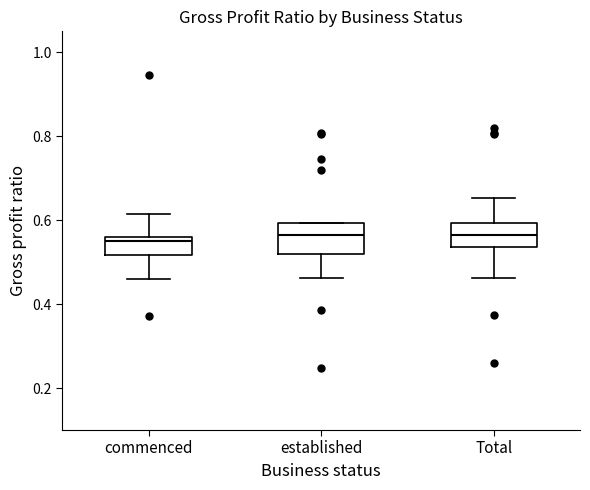

Reading left to right, read every box against the y-axis: the position of its median line, the range the box covers, and the ends of its whiskers. The values are not printed on the chart, so give them approximately, as read against the axis.

commenced: median 0.56 (just below the box's upper edge), box 0.52 to 0.56, whiskers 0.46 to 0.62
established: median 0.56, box 0.52 to 0.60, whiskers 0.46 to 0.60
Total: median 0.56, box 0.54 to 0.60, whiskers 0.46 to 0.66